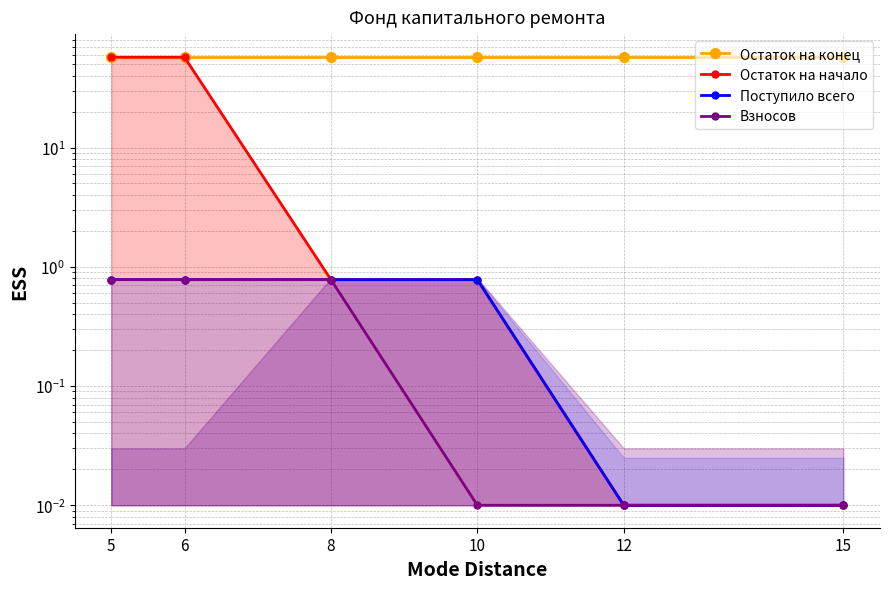

What is the difference between the maximum and minimum values in the Поступило всего series?

0.8